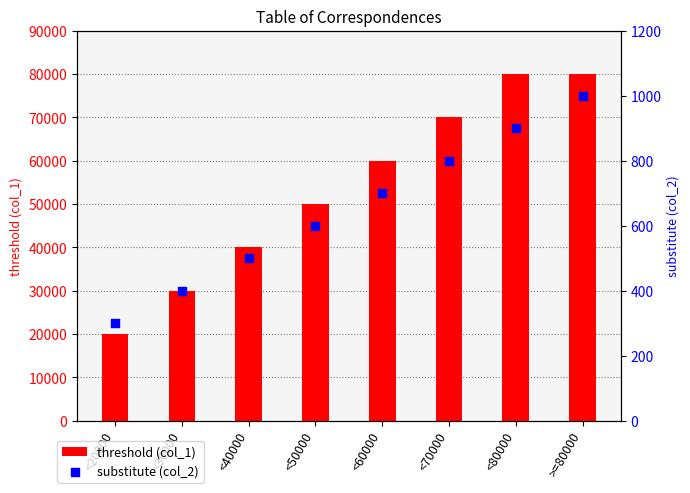

At which category is the sum across all series the highest?

>=80000